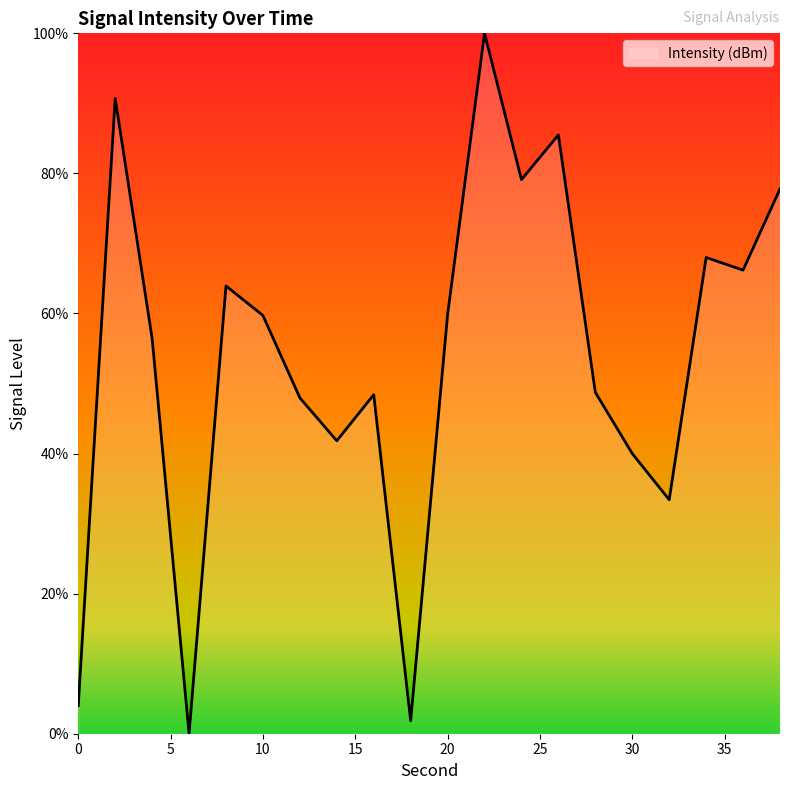

What is the average value?

53.7